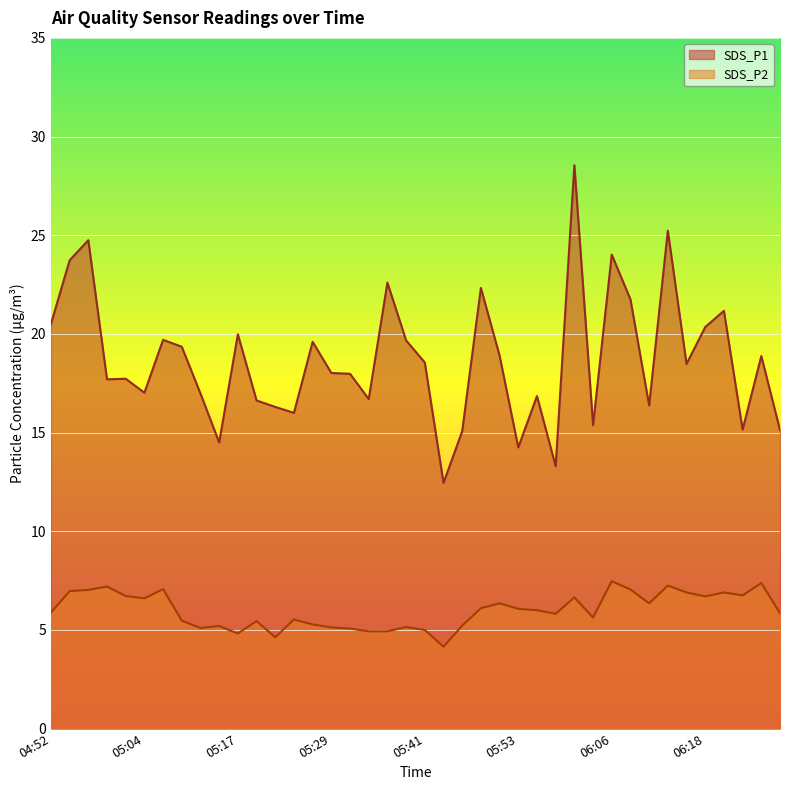

Which category has the lowest value in the SDS_P1 series?

05:43